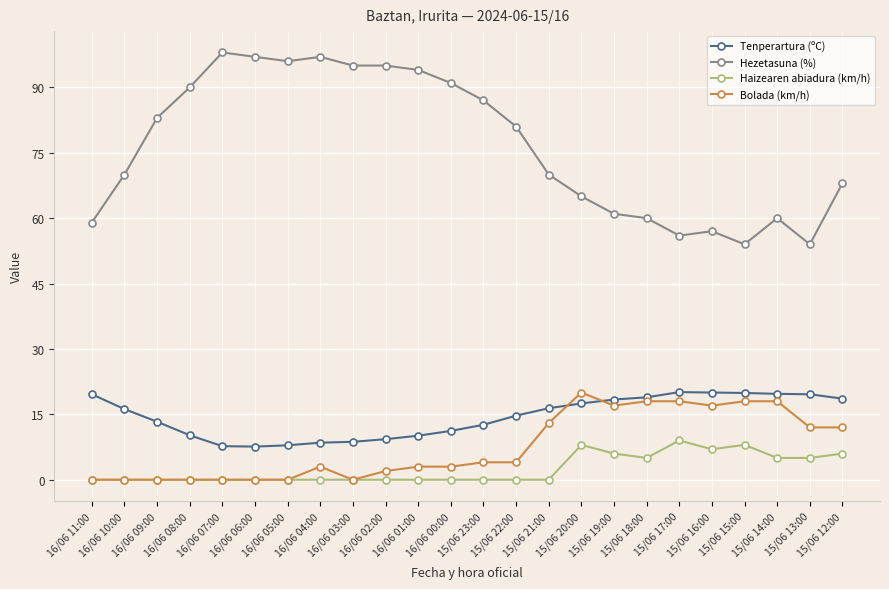

What is the average value of the Tenperartura (ºC) series?

14.4